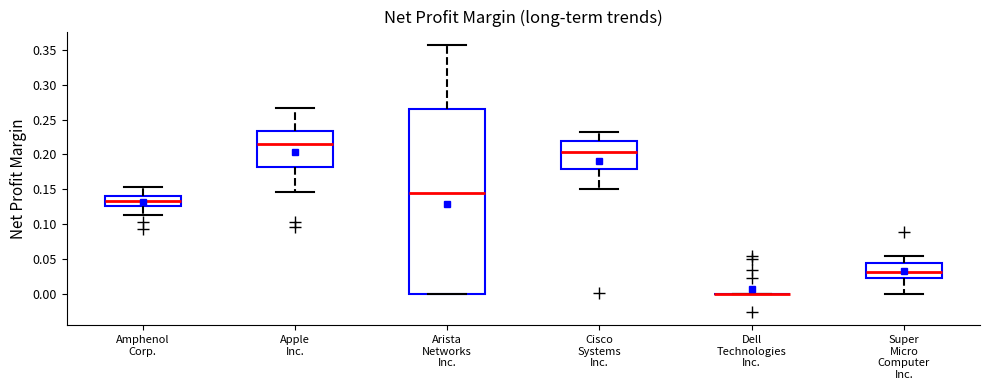

Reading left to right, transcribe this box plot: for each box, give where its median line is, the range the box spans, and where its two whiskers end, as read against the y-axis. The values are not printed on the chart, so give them approximately, as read against the axis.

Amphenol Corp.: median 0.135, box 0.125 to 0.140, whiskers 0.115 to 0.155
Apple Inc.: median 0.215, box 0.185 to 0.235, whiskers 0.145 to 0.265
Arista Networks Inc.: median 0.145, box 0.000 to 0.265, whiskers 0.000 to 0.355
Cisco Systems Inc.: median 0.205, box 0.180 to 0.220, whiskers 0.150 to 0.230
Dell Technologies Inc.: box collapsed to a line at 0.000, whiskers 0.000 to 0.000
Super Micro Computer Inc.: median 0.030, box 0.025 to 0.045, whiskers 0.000 to 0.055